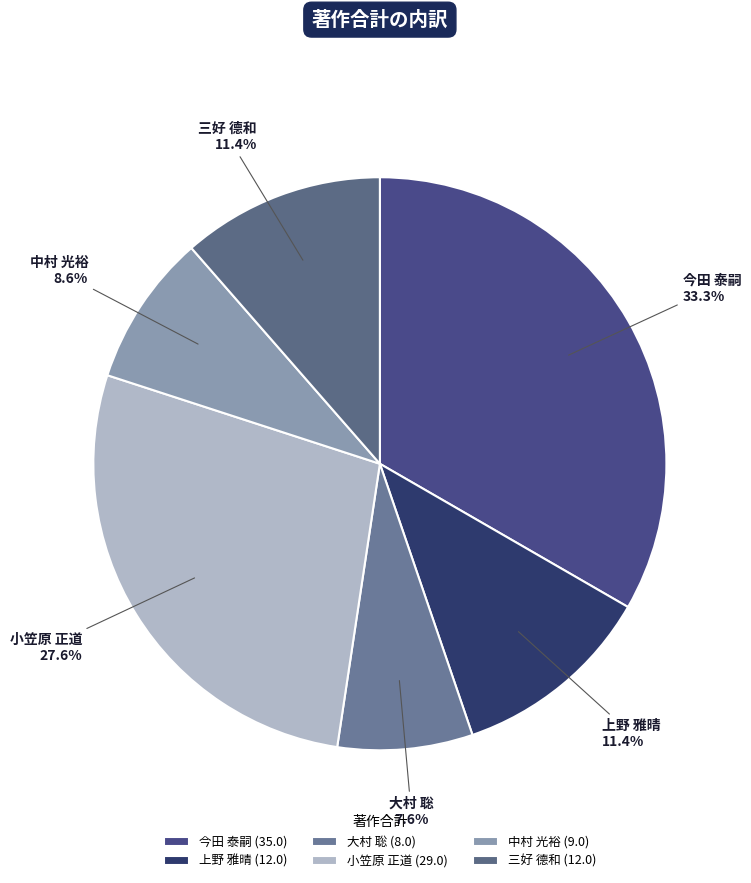

What percentage is the 大村 聡 slice, to the nearest percent?

8%